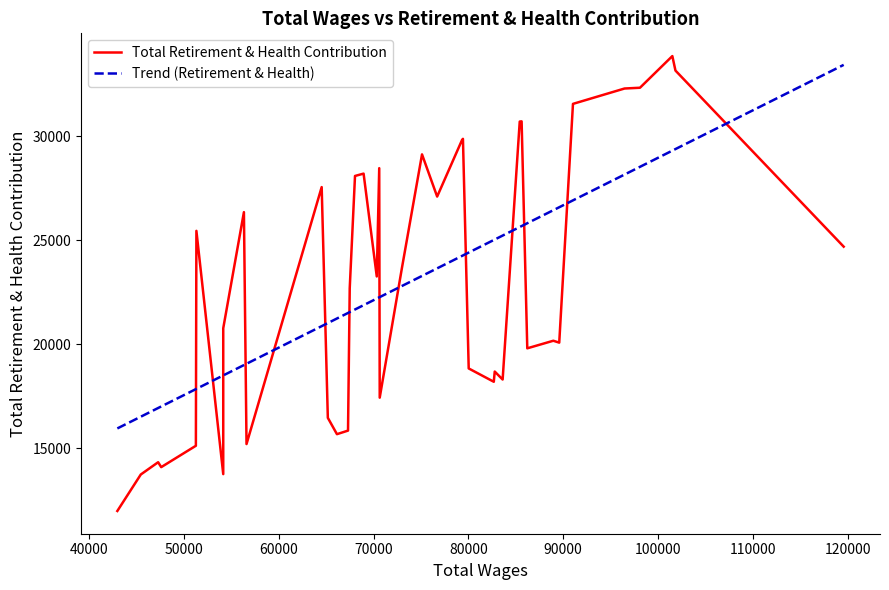

How many points are higher than both their immediate neighbors (excluding endpoints)?

12